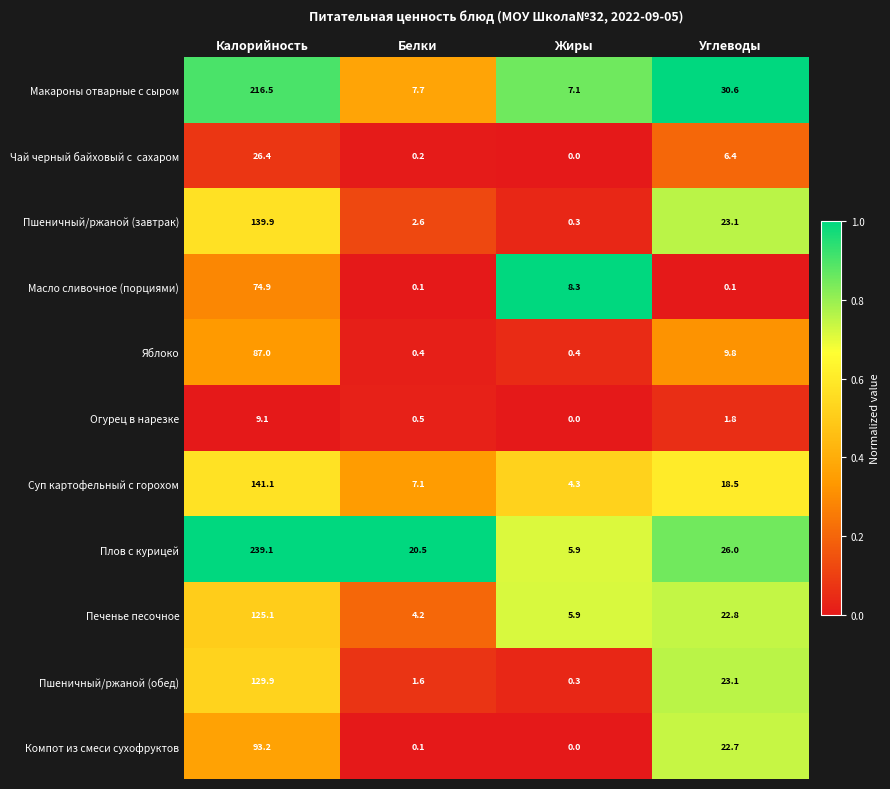

Which series has the largest total across all categories?

Плов с курицей